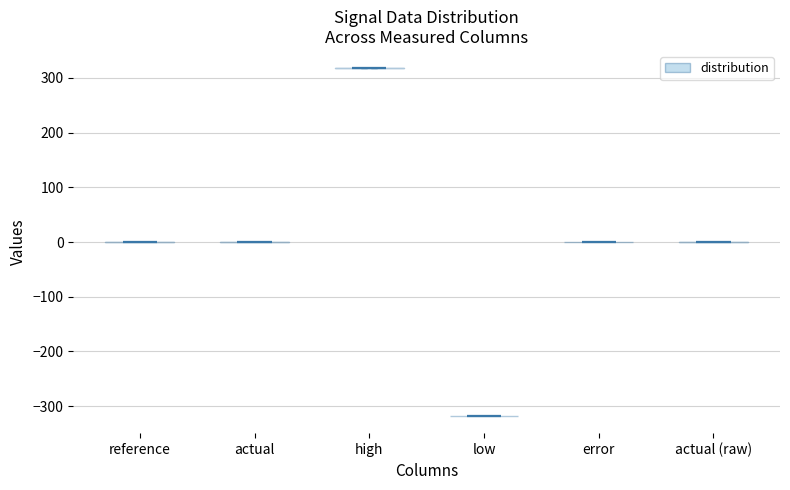

What is the lowest point the violin for error reaches on the y-axis? The values are not printed on the chart, so give them approximately, as read against the axis.

0